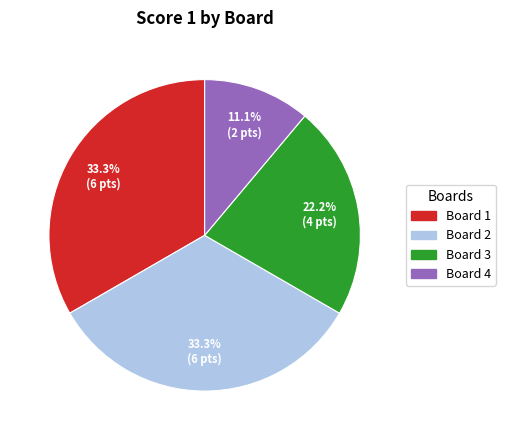

What is the ratio of the value at Board 2 to the value at Board 4?

3.0